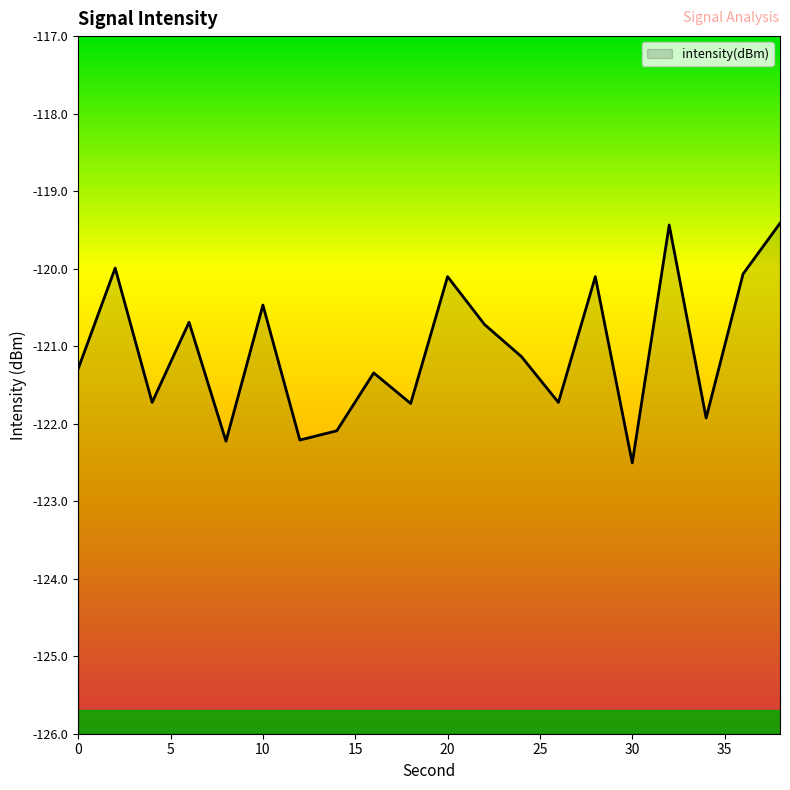

At which category does the data reach its first local peak?

2